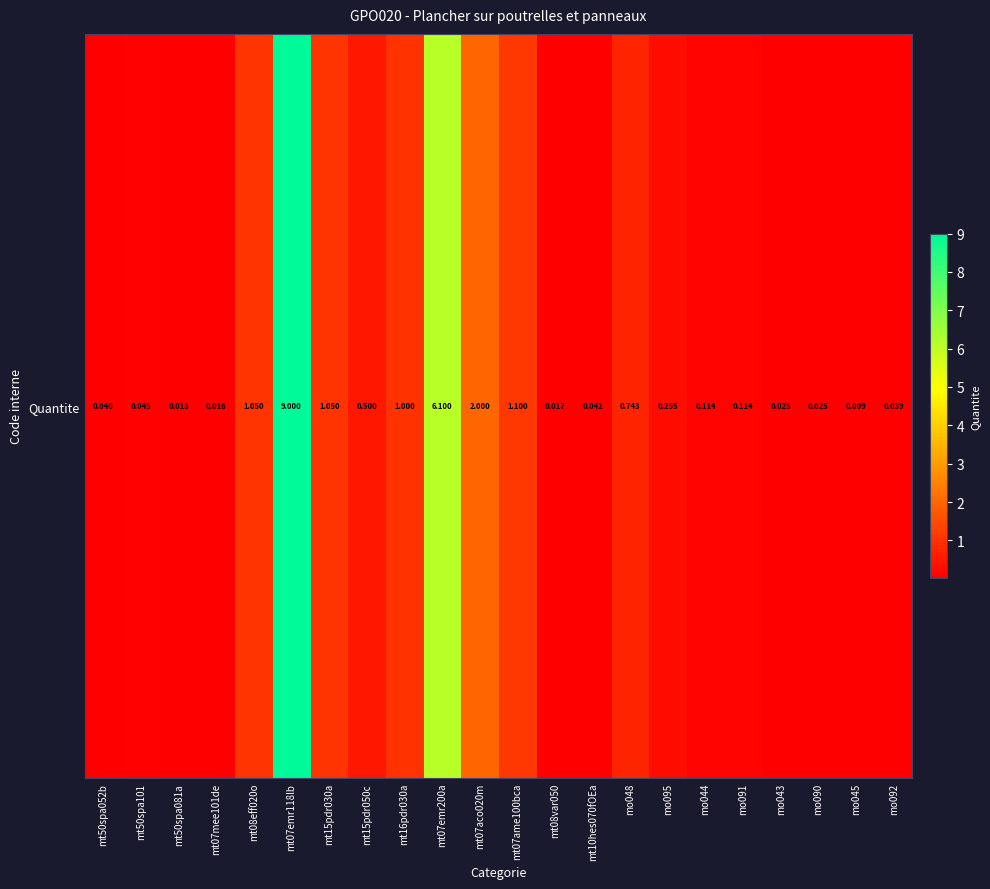

How many series are shown in this chart?

1